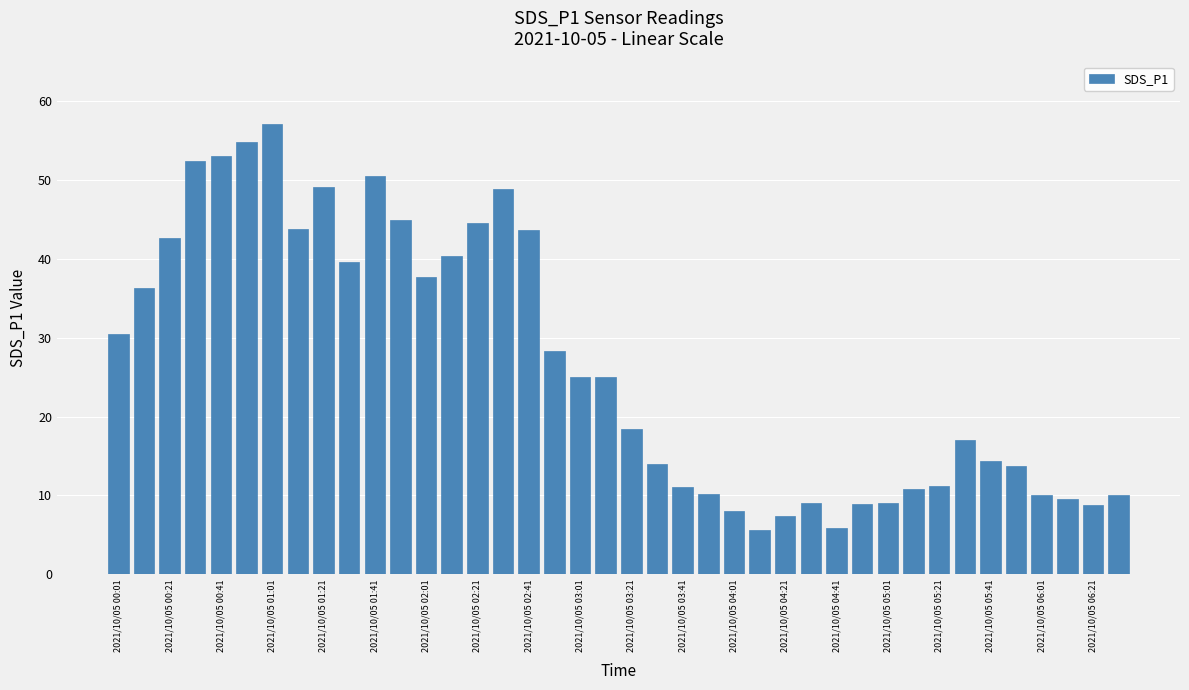

What is the greatest value displayed?

57.0